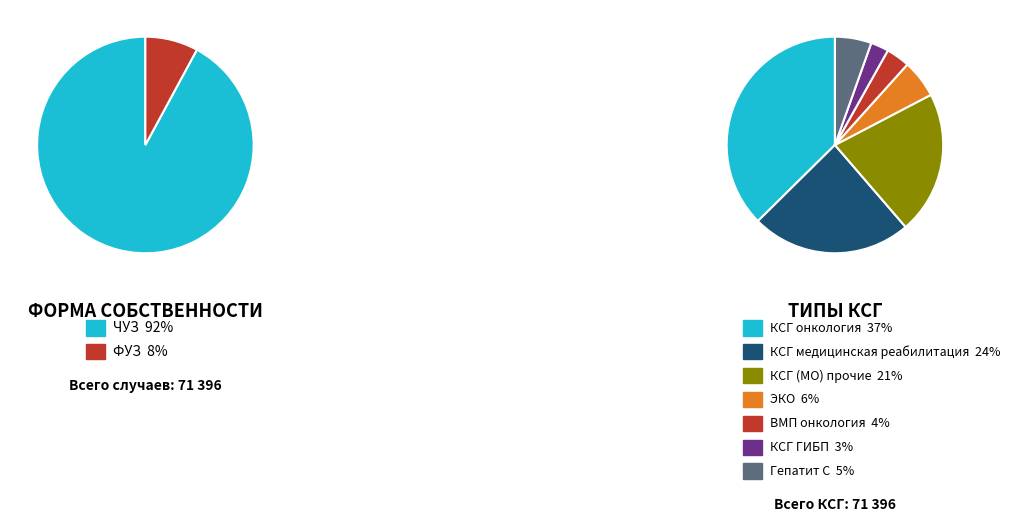

To the nearest percent, what is the difference between the largest and smallest slice percentages?

84%